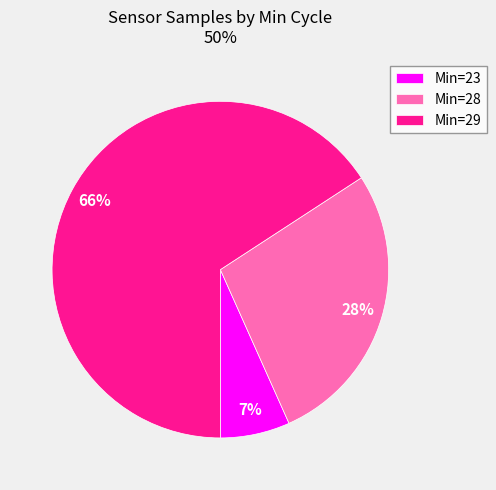

To the nearest percent, what percentage of the pie is Min=28?

28%